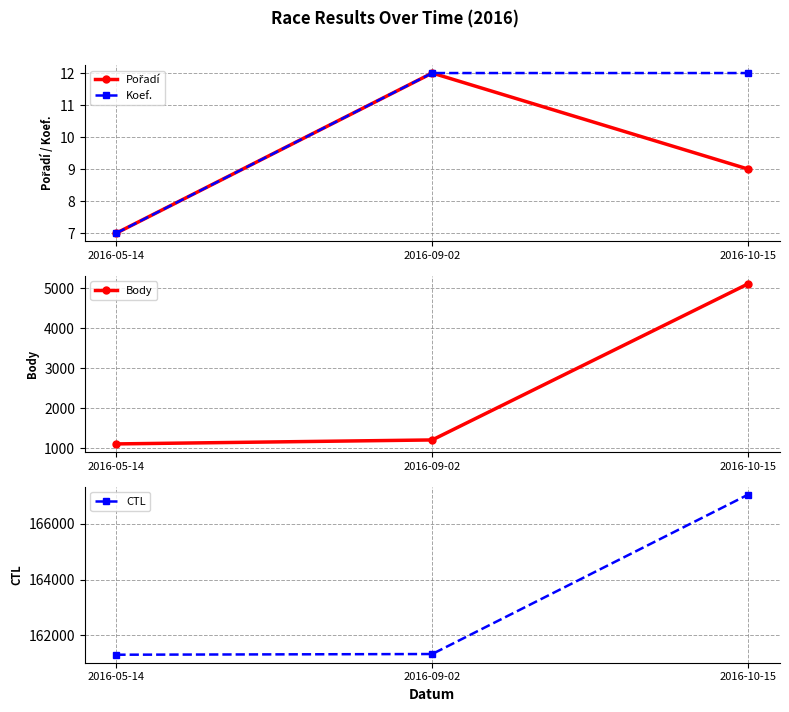

Is the value of Koef. at 2016-09-02 greater than the value of Body at 2016-09-02?

No